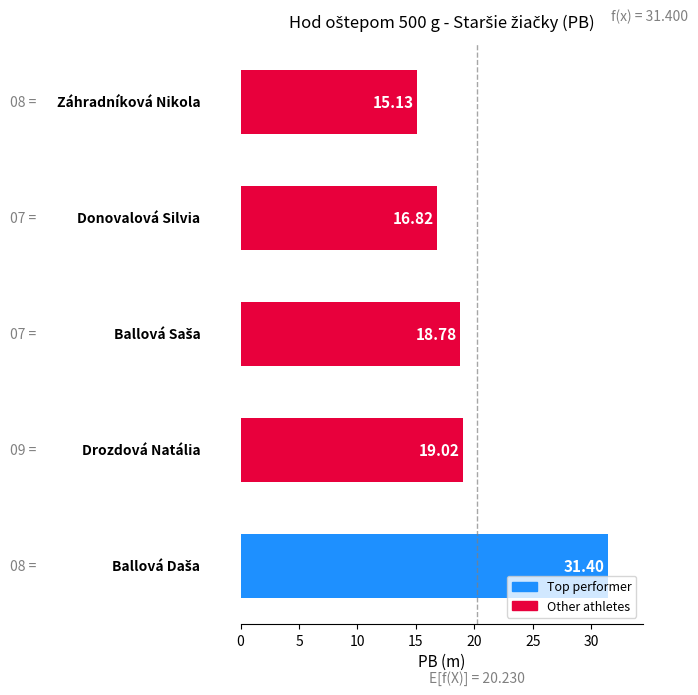

What is the difference between the second highest and second lowest values?

2.2